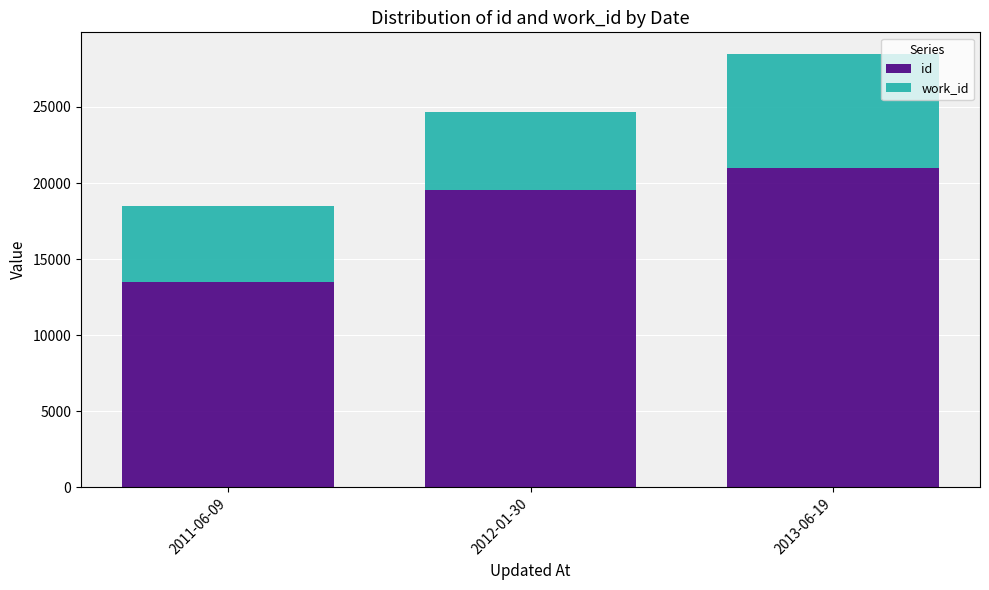

The value of id at 2011-06-09 is 13503. True or false?

True